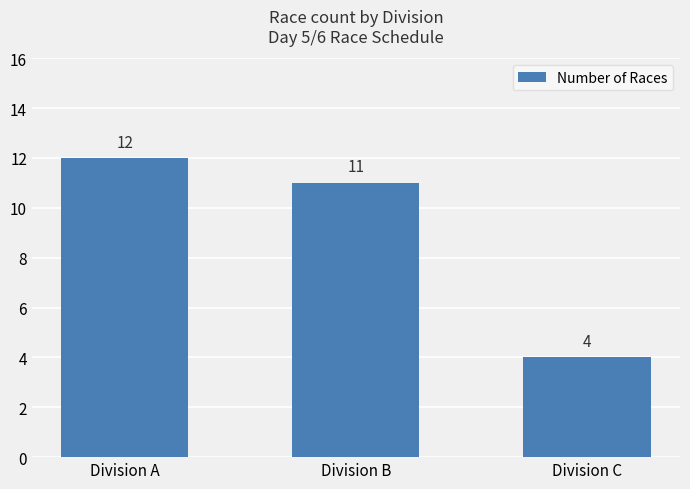

Reading left to right, transcribe all the data shown in this chart.

12	11	4